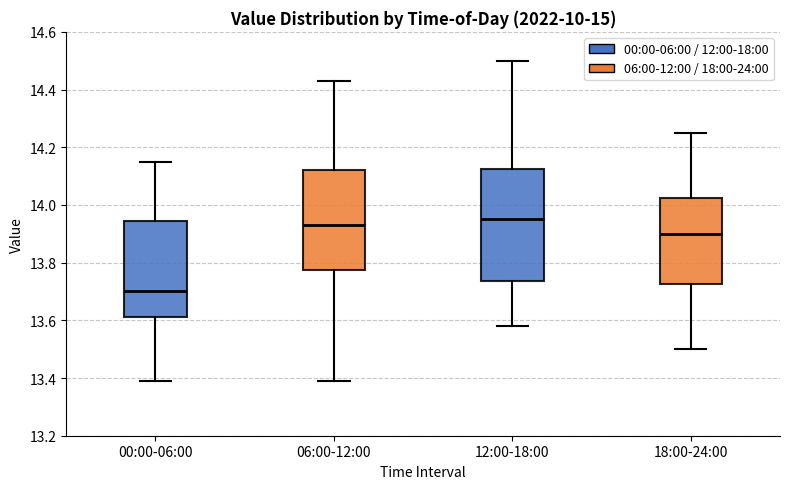

Comparing the boxes themselves (not the whiskers), which one is the tallest?

12:00-18:00